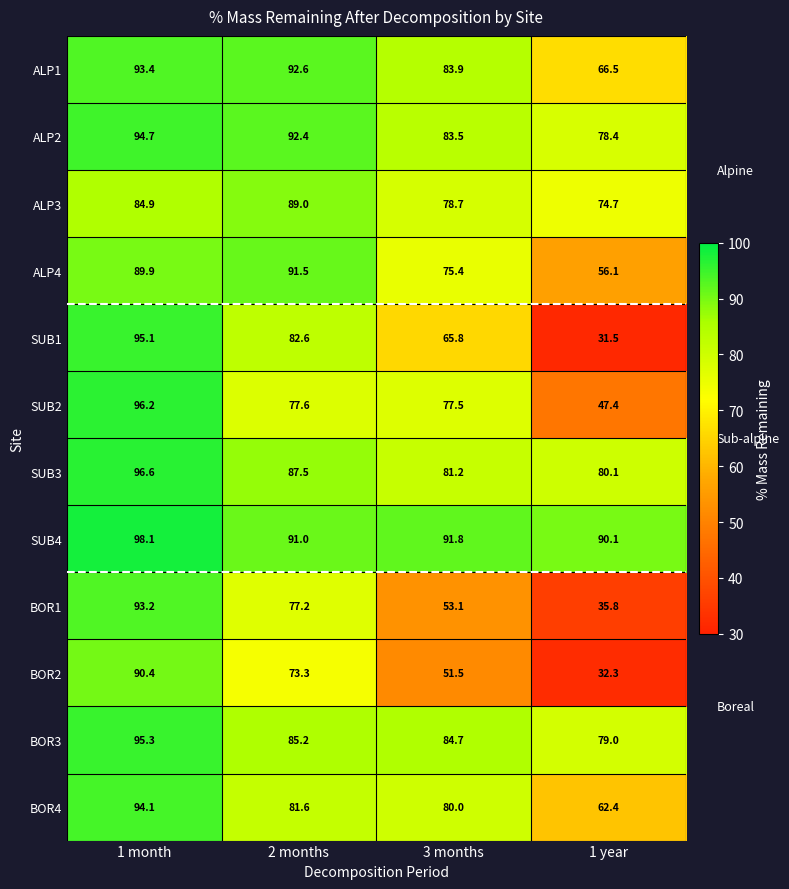

The BOR1 series shows 77.2 at 2 months. True or false?

True